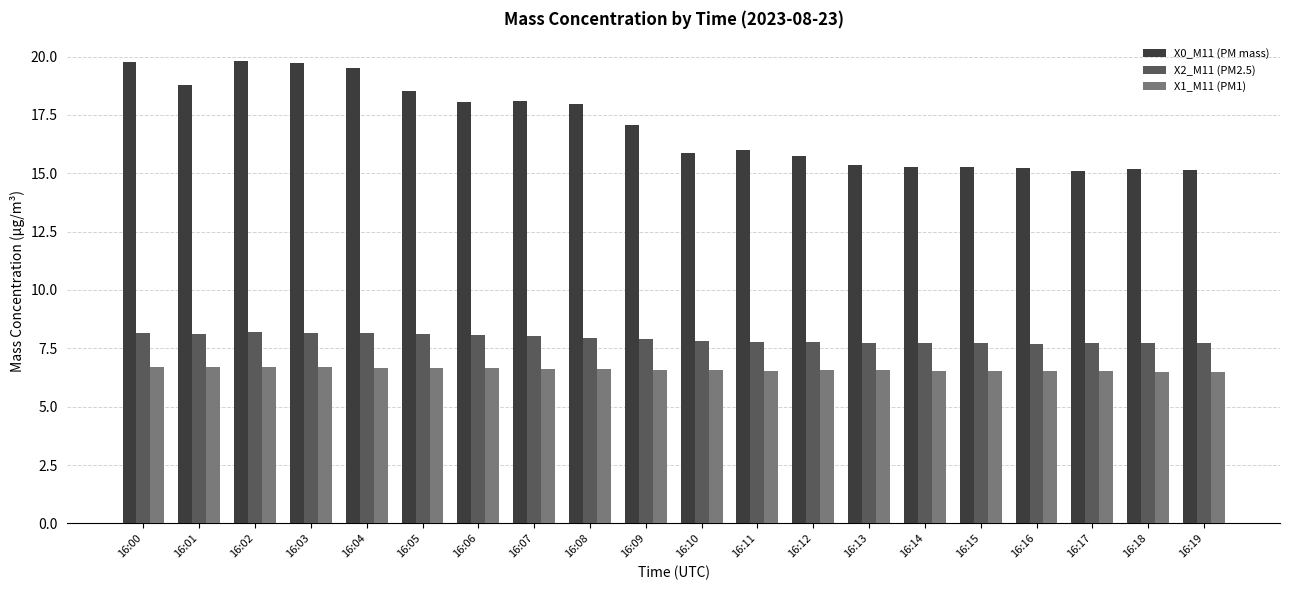

What is the sum of all X2_M11 (PM2.5) values?

158.3